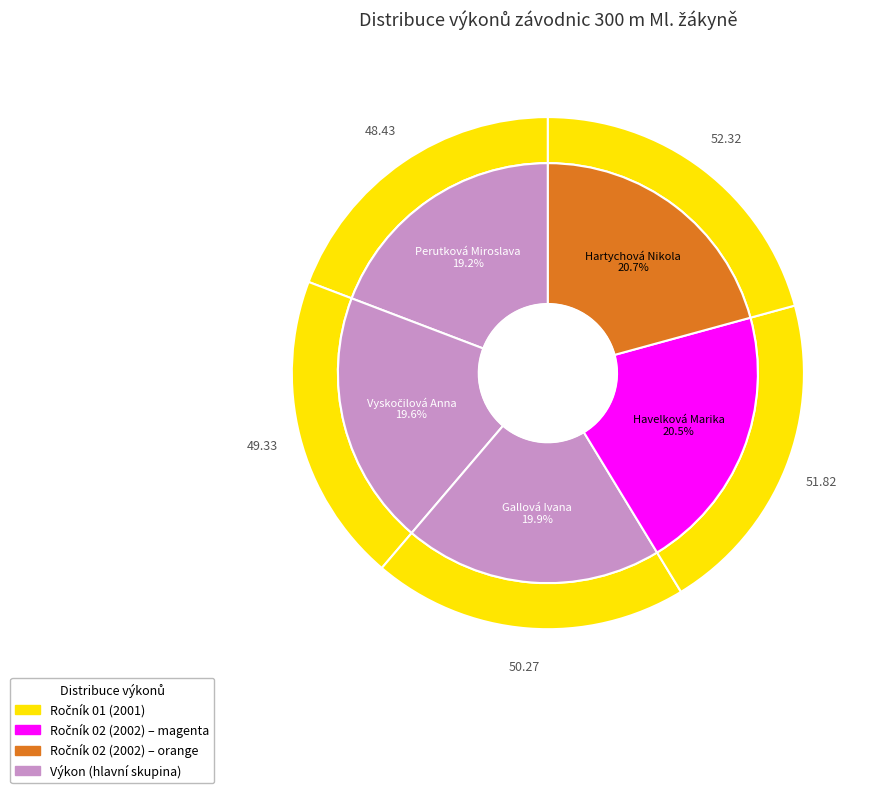

To the nearest percent, what is the average slice percentage?

20%